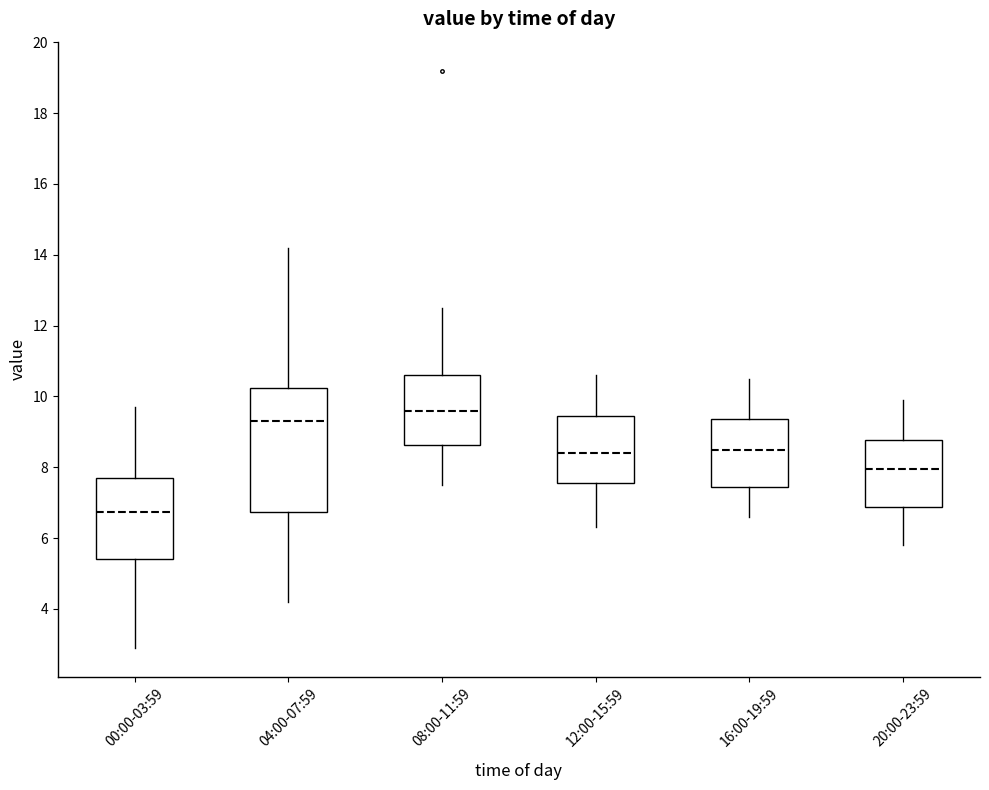

Reading left to right, transcribe this box plot: for each box, give where its median line is, the range the box spans, and where its two whiskers end, as read against the y-axis. The values are not printed on the chart, so give them approximately, as read against the axis.

00:00-03:59: median 6.8, box 5.4 to 7.8, whiskers 3.0 to 9.8
04:00-07:59: median 9.4, box 6.8 to 10.2, whiskers 4.2 to 14.2
08:00-11:59: median 9.6, box 8.6 to 10.6, whiskers 7.6 to 12.6
12:00-15:59: median 8.4, box 7.6 to 9.4, whiskers 6.4 to 10.6
16:00-19:59: median 8.6, box 7.4 to 9.4, whiskers 6.6 to 10.6
20:00-23:59: median 8.0, box 6.8 to 8.8, whiskers 5.8 to 10.0